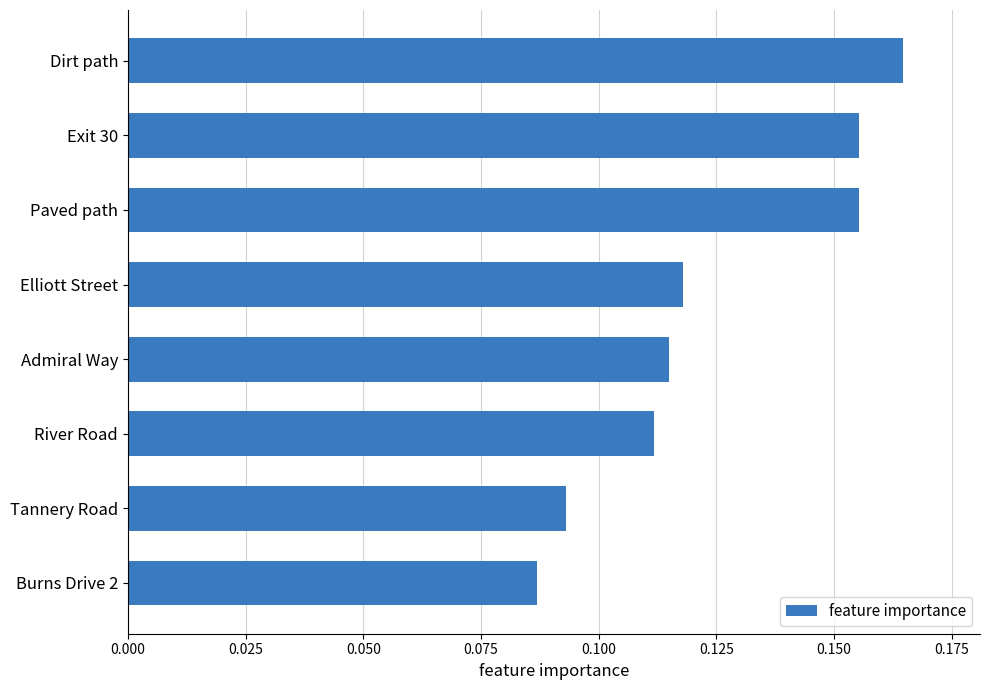

Count the values in the range 0 to 1.

8